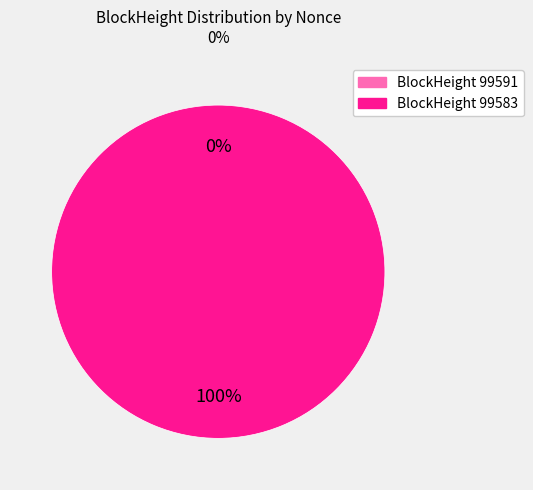

Is the sum of 99591 and 99583 greater than half?

Yes